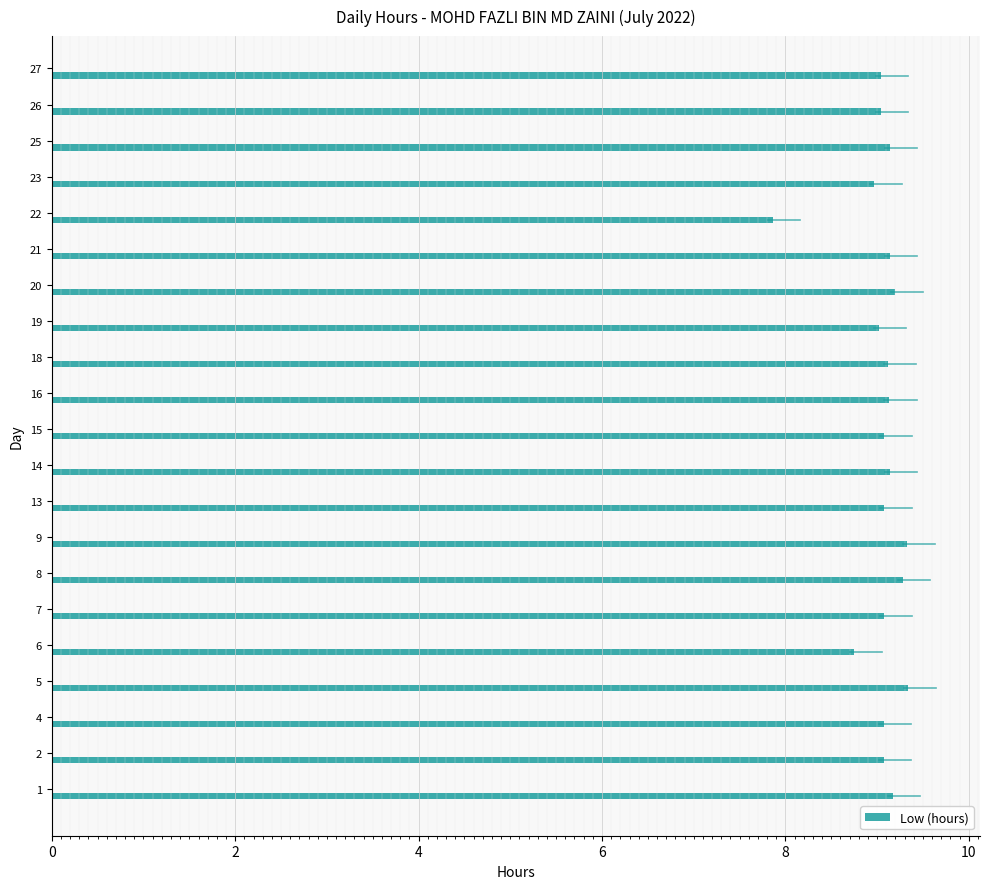

What is the minimum value shown in the chart?

7.9